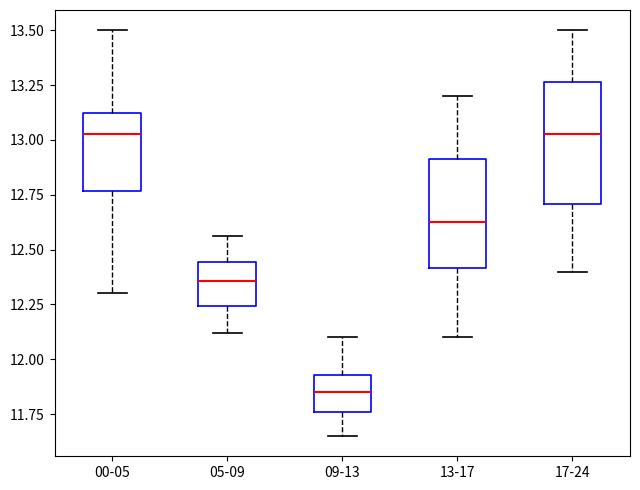

Which box is the tallest, from its lower edge to its upper edge?

17-24